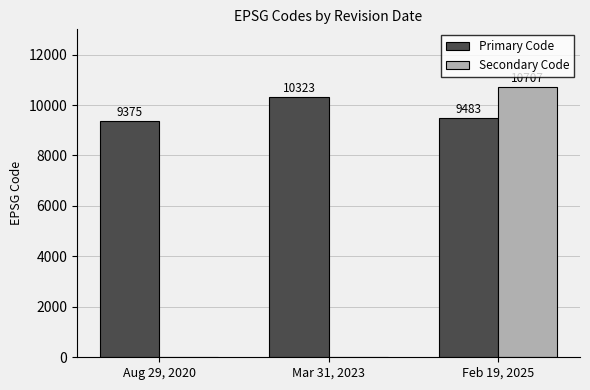

At which category is the sum across all series the highest?

Feb 19, 2025